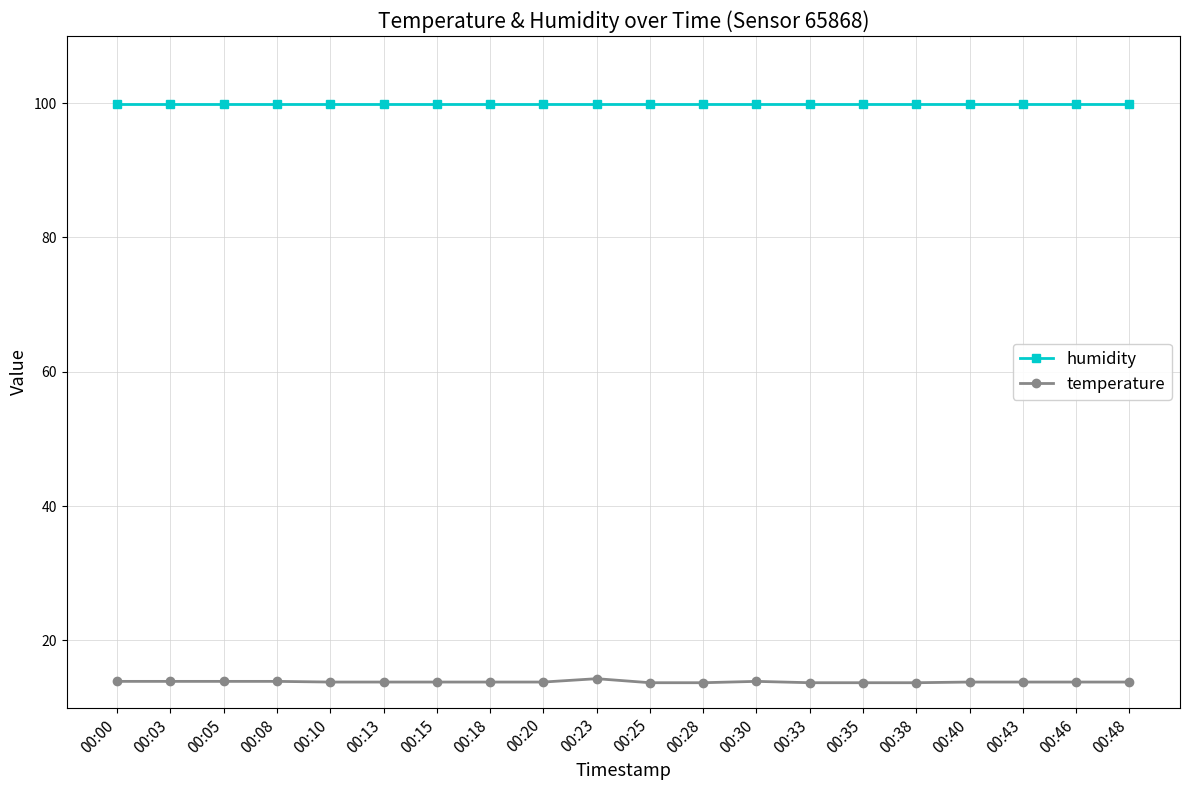

What value does the temperature series have at 00:33?

13.7